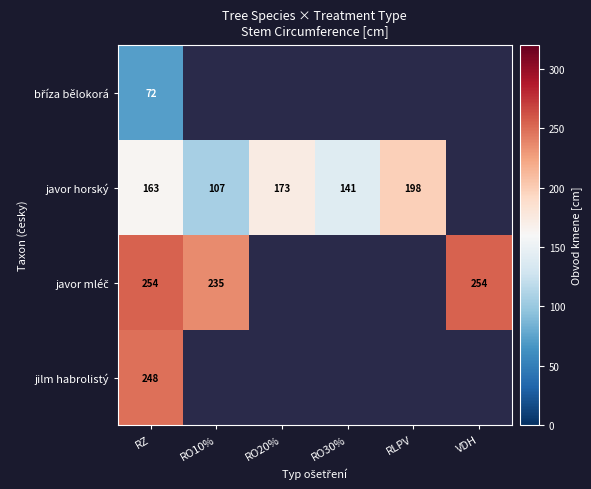

What is the difference between the javor horský values at RLPV and RZ?

35